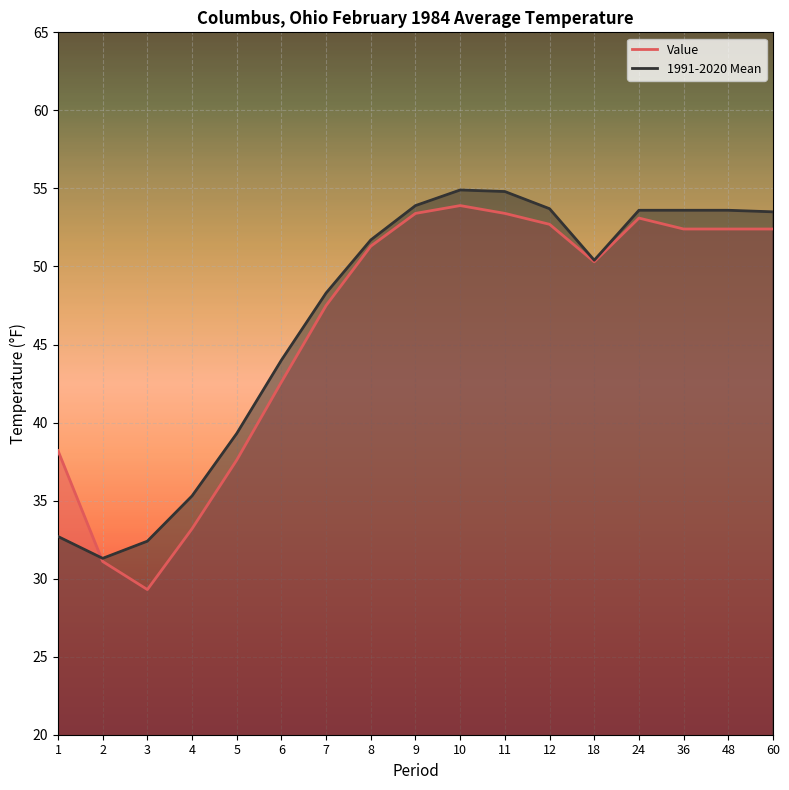

Count the number of categories in the chart.

17